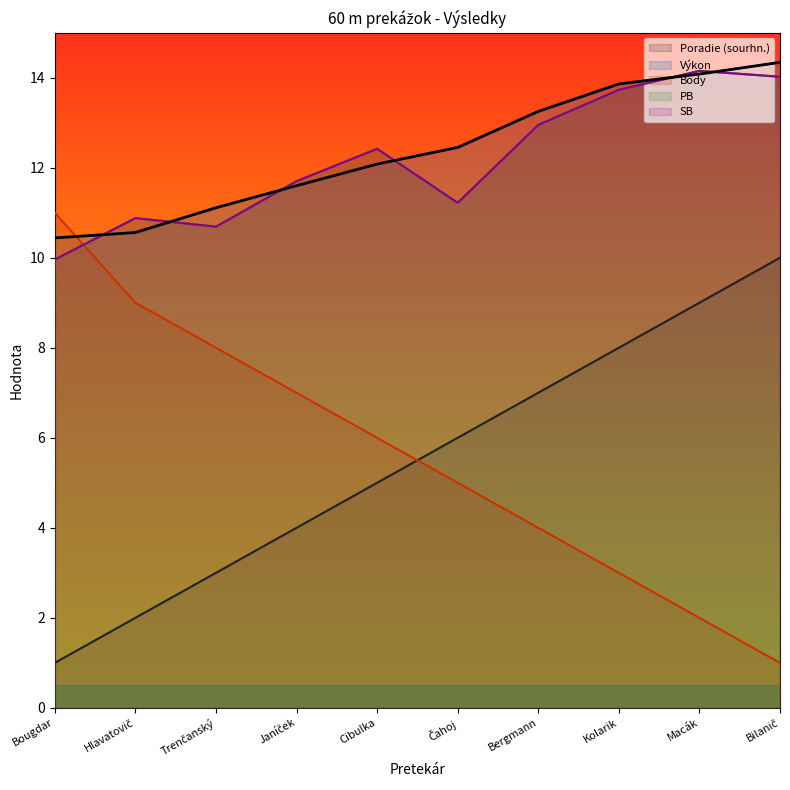

At which label is PB closest to 12?

Janíček